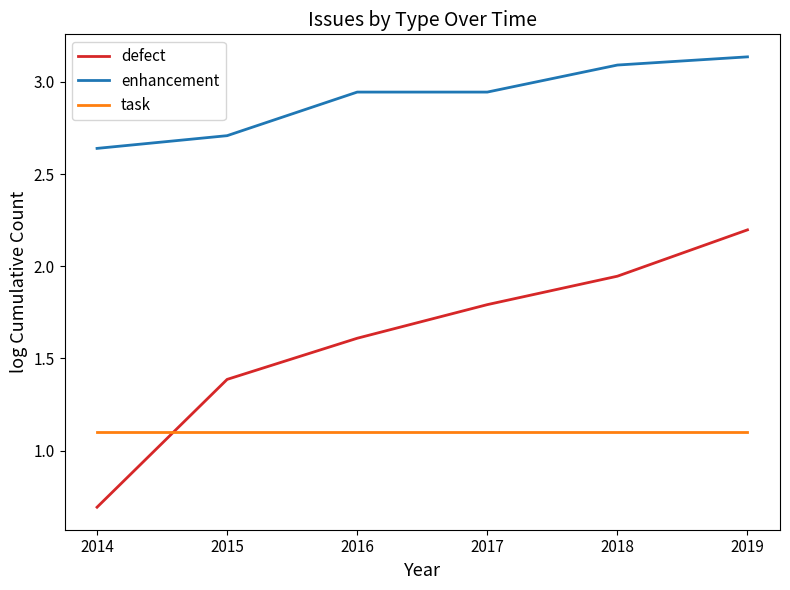

At which label does defect first exceed 1?

2015